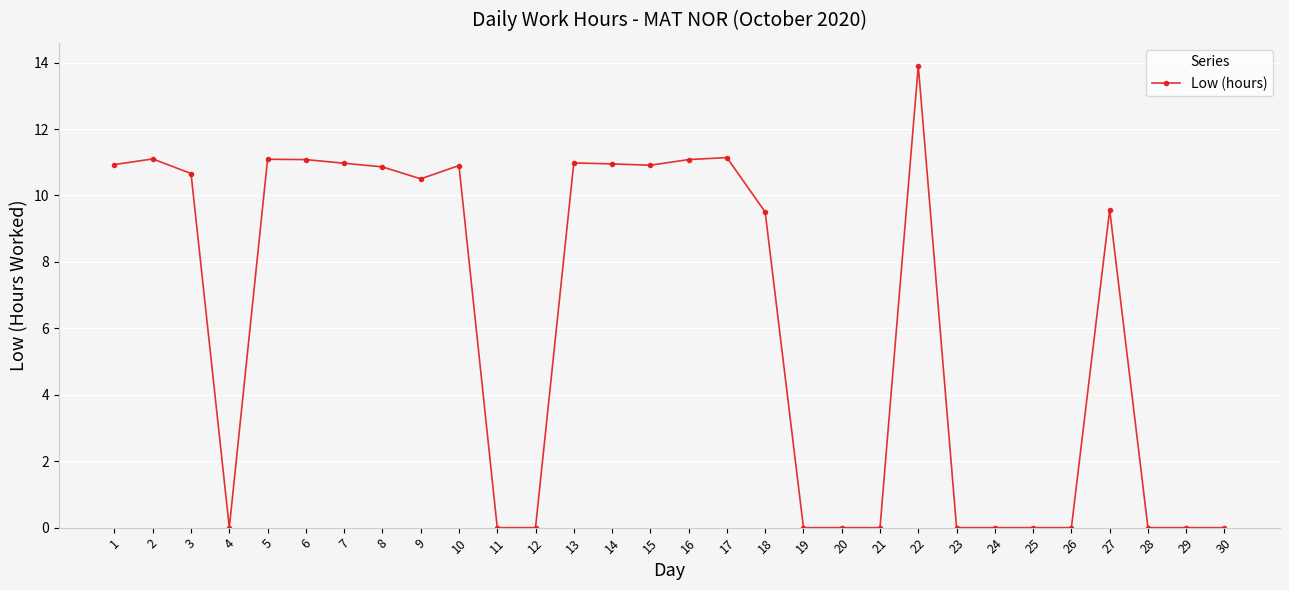

At which category does the data reach its first local valley?

4